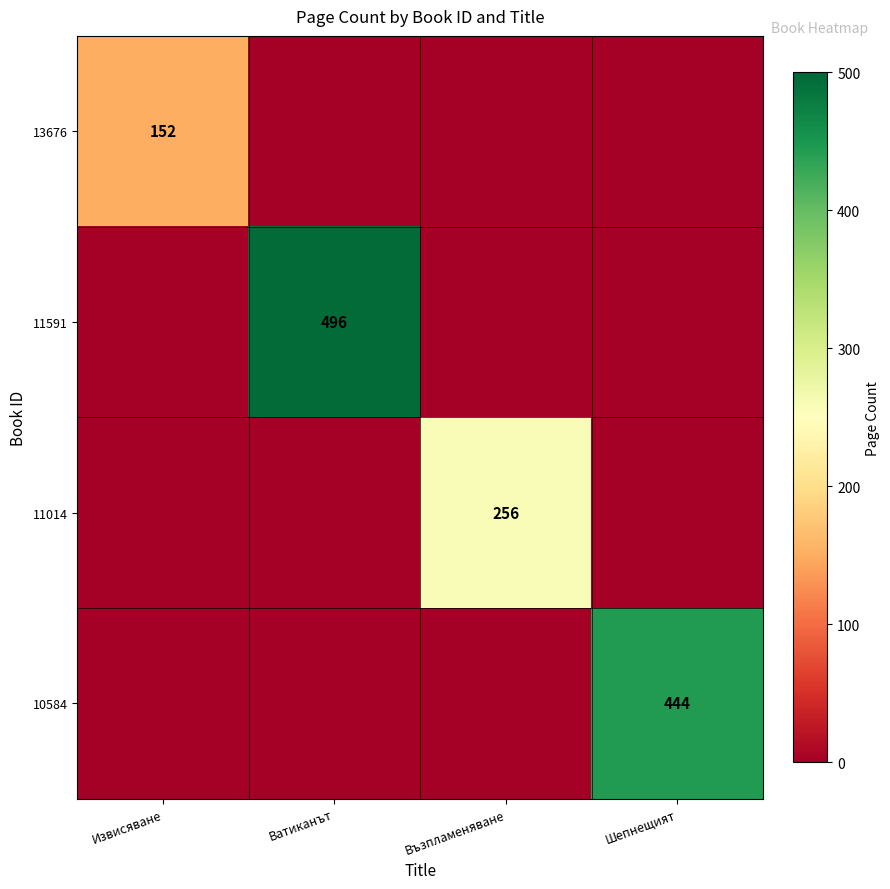

Rank the series by their average value, from highest to lowest.

11591, 10584, 11014, 13676